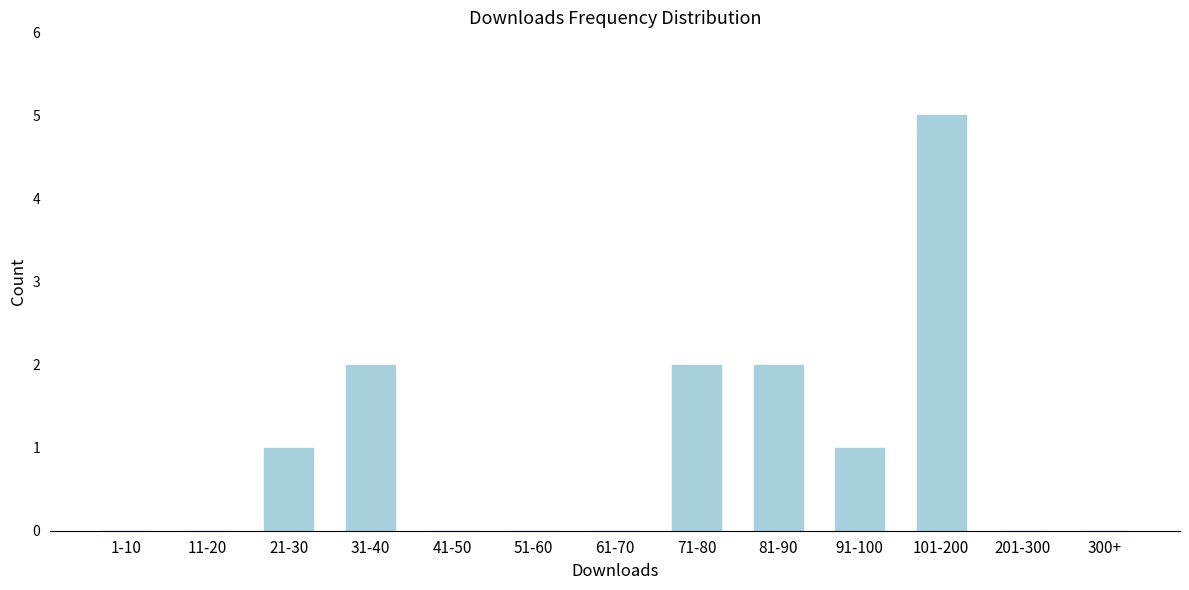

Reading left to right, extract all data points from this chart.

1-10=0	11-20=0	21-30=1	31-40=2	41-50=0	51-60=0	61-70=0	71-80=2	81-90=2	91-100=1	101-200=5	201-300=0	300+=0